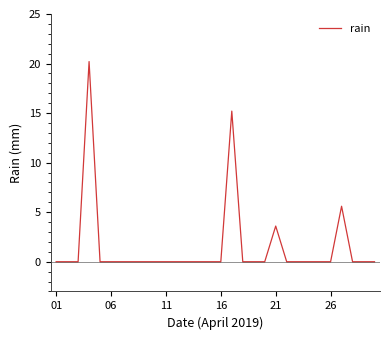

What is the greatest value displayed?

20.2